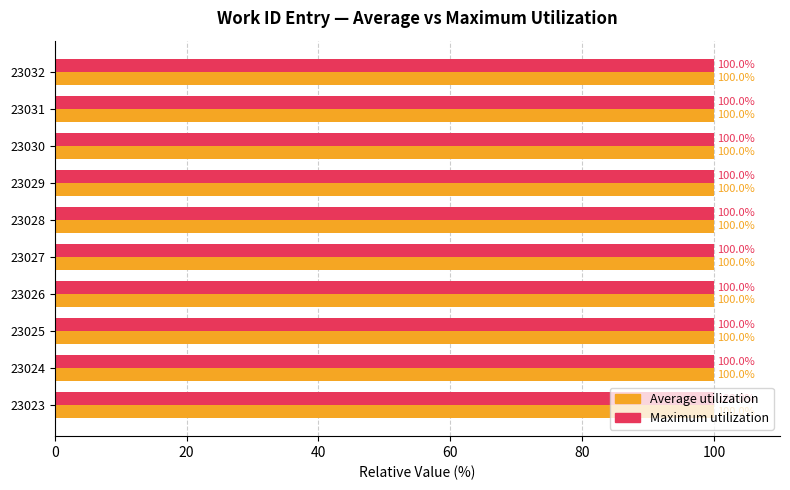

What is the total value across all series at 23027?

200.0